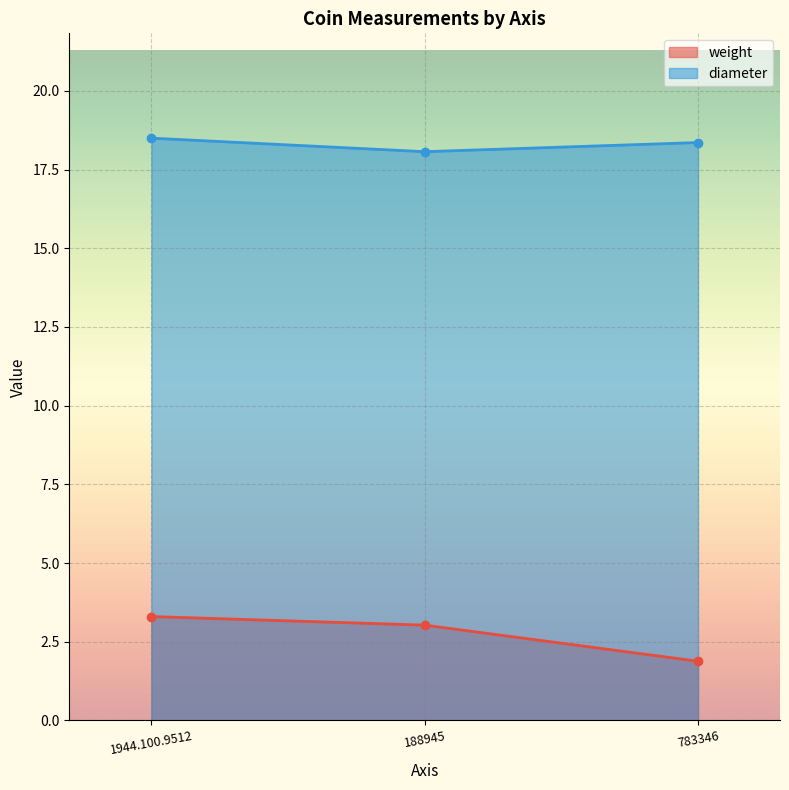

Which series has the widest spread of values?

weight